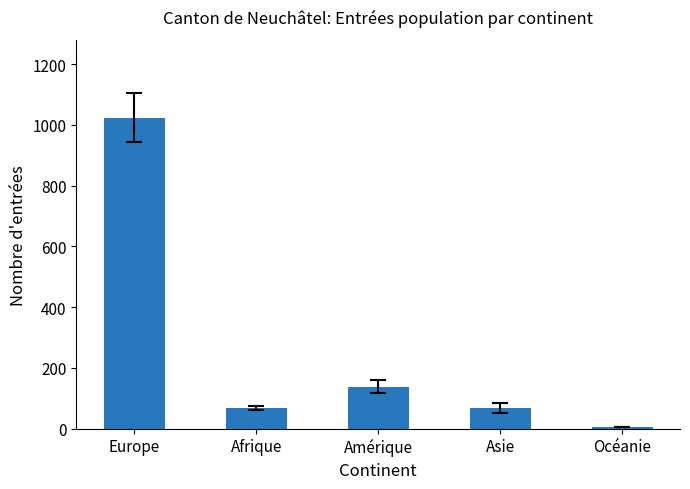

What is the minimum value shown in the chart?

4